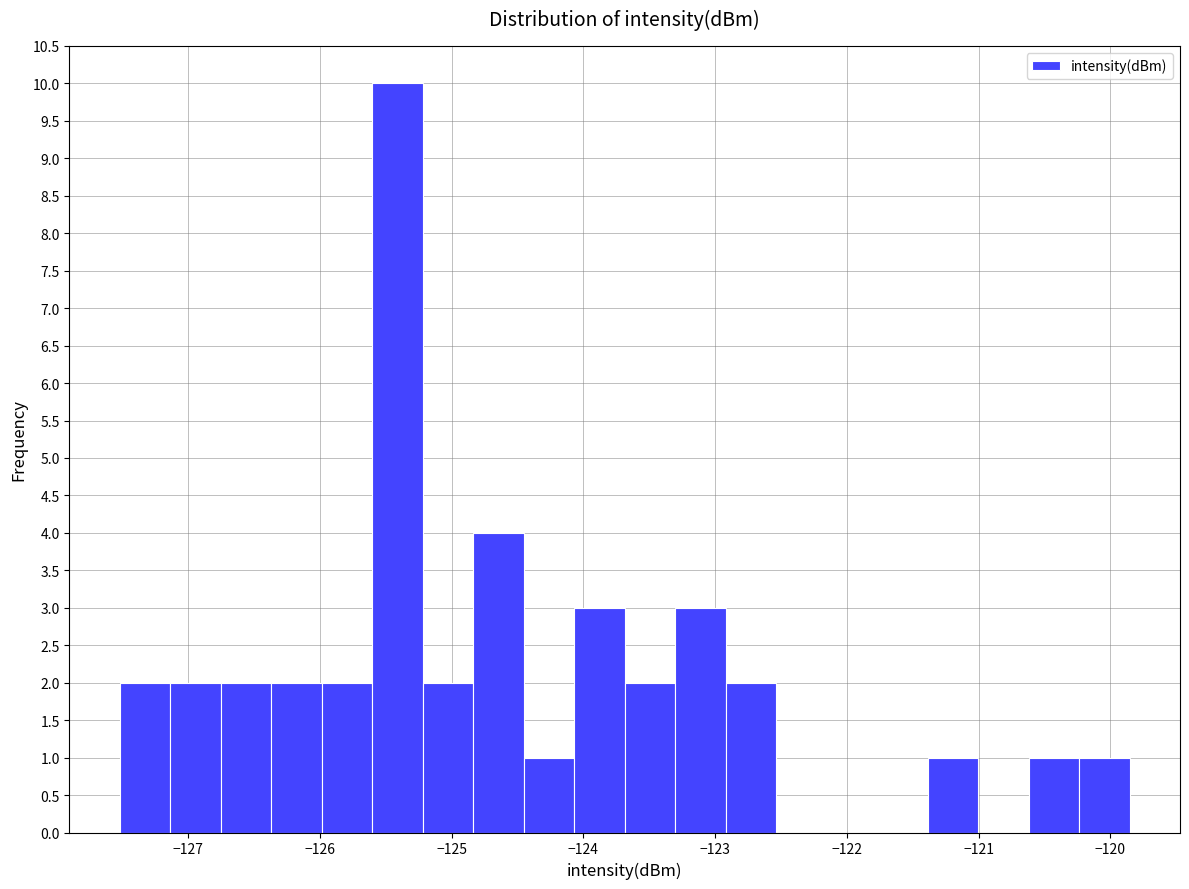

Around what value on the x-axis is the tallest bar? Give the approximate position of its centre, as read against the axis.

-125.4